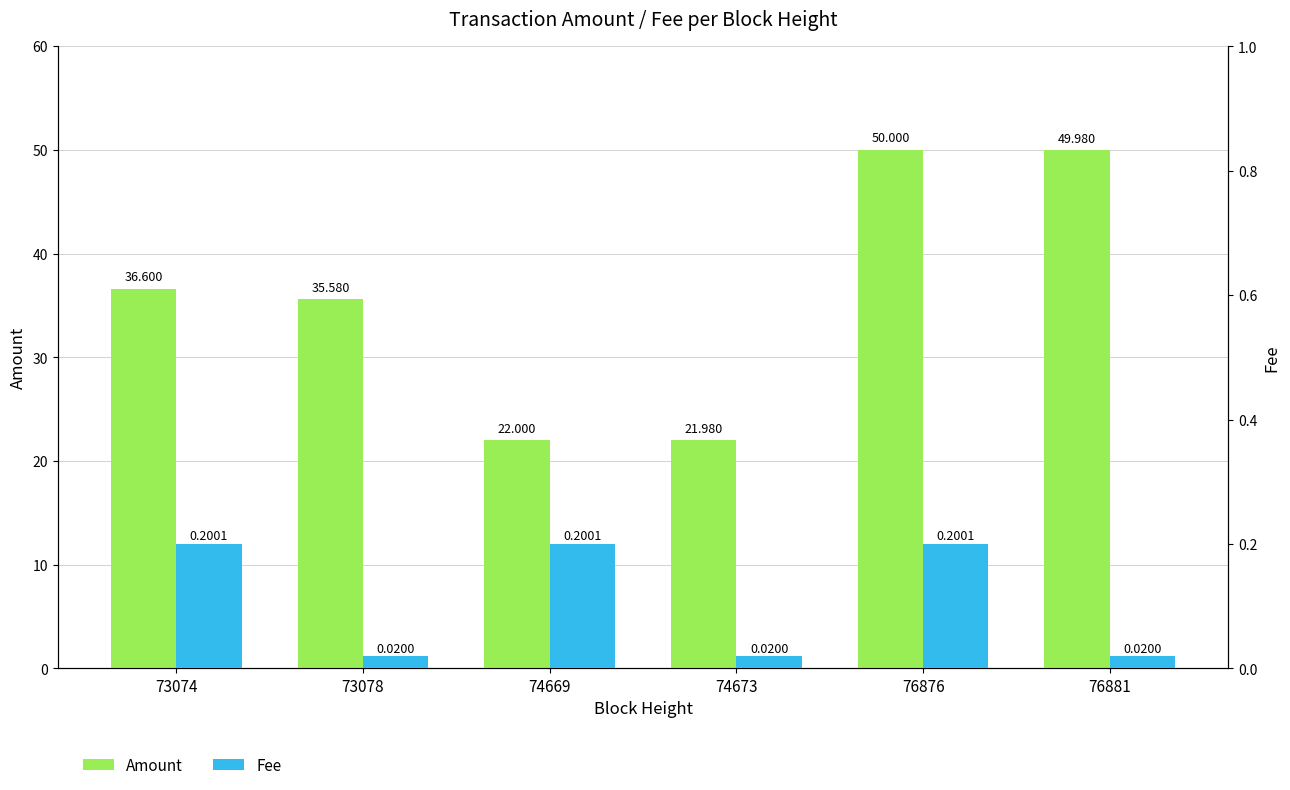

Which series changed the most between 74669 and 76876?

Amount